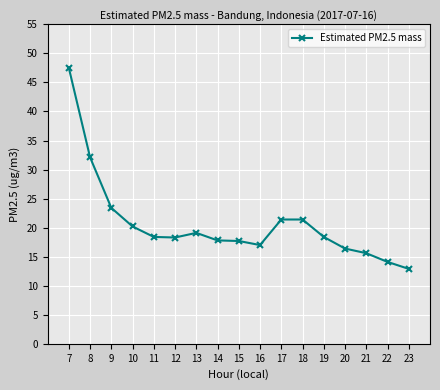

What is the maximum value shown in the chart?

47.5